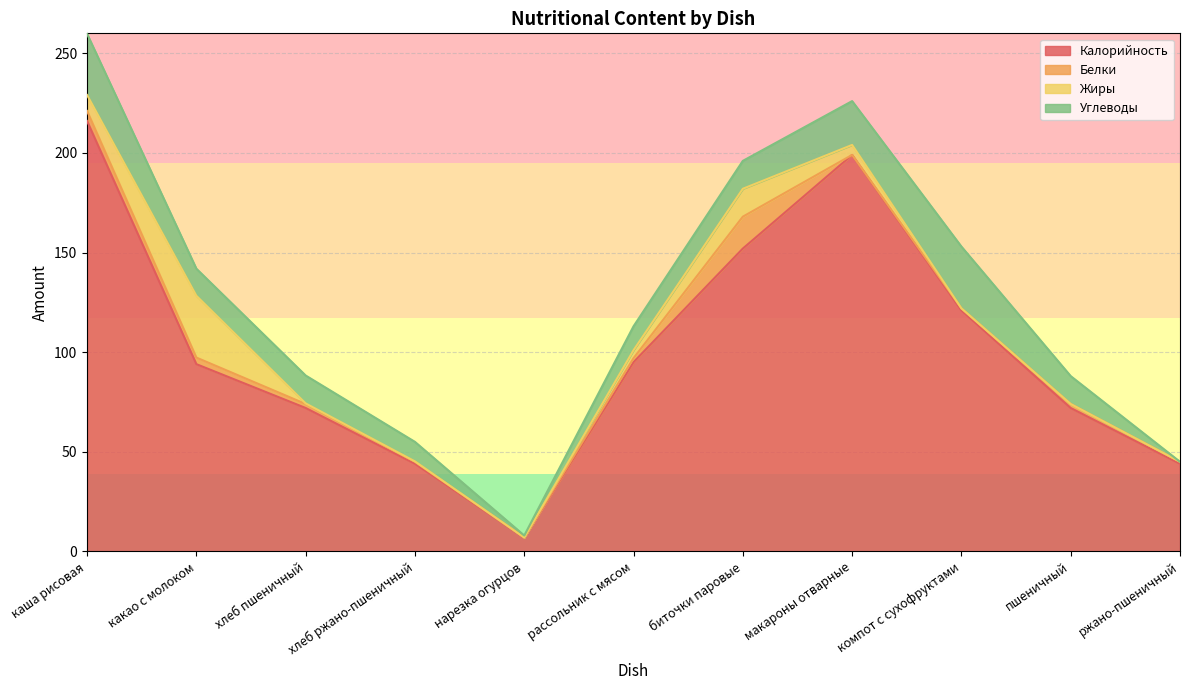

The Жиры series shows 24.2 at биточки паровые. True or false?

False